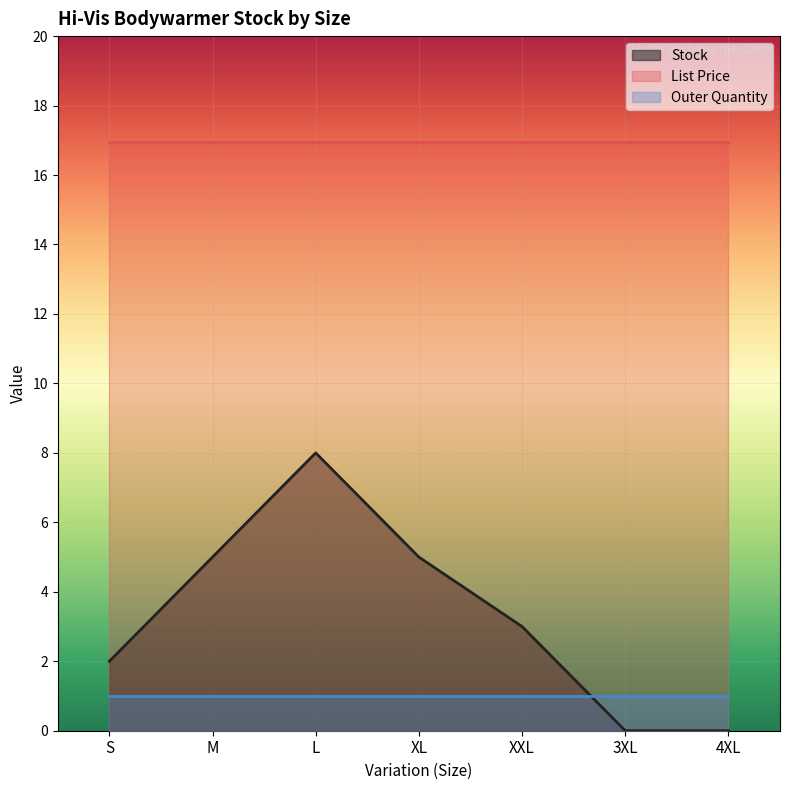

What are all the series names shown in the legend?

Stock, List Price, Outer Quantity